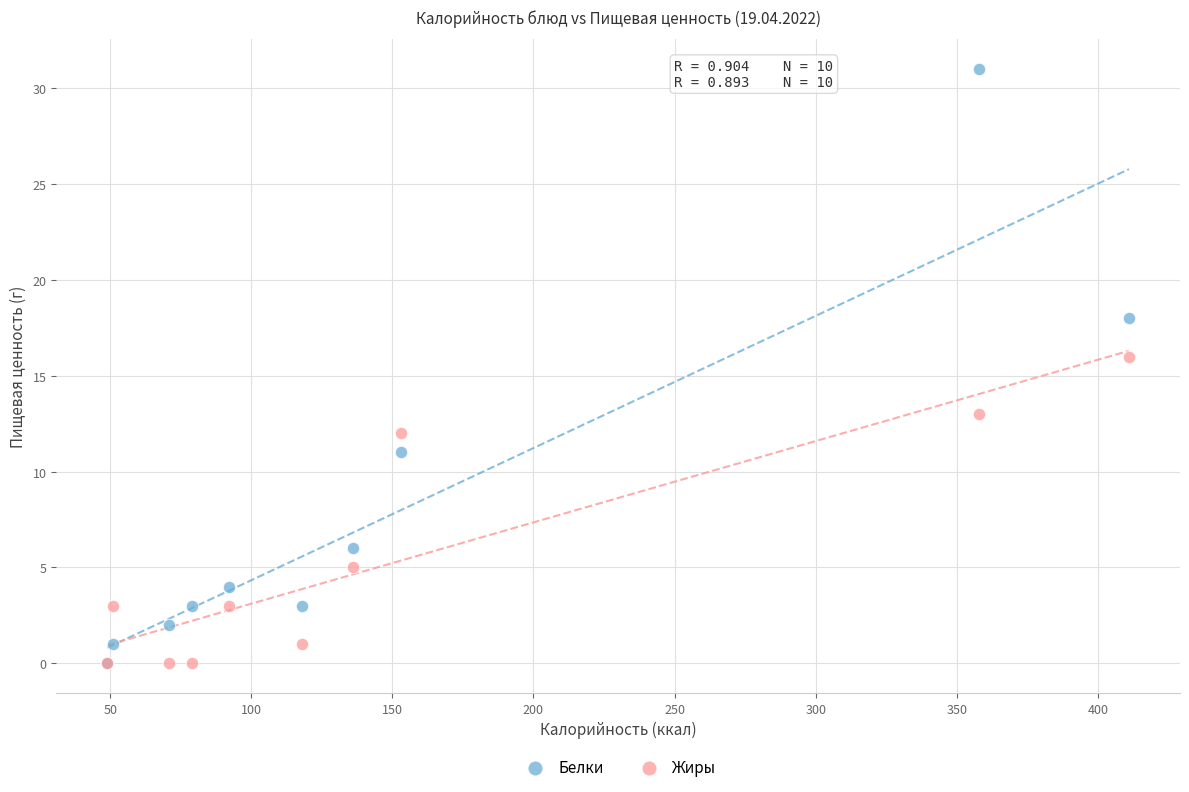

Which series has the widest spread of Y values?

Белки